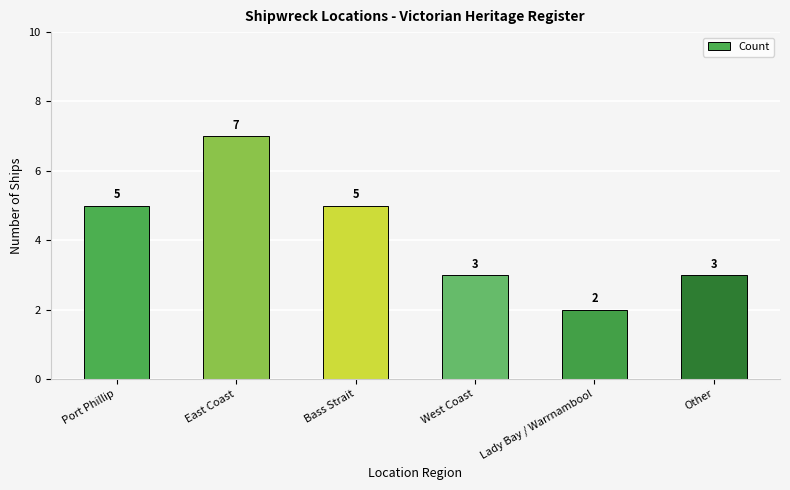

How many values are between 3 and 5?

4